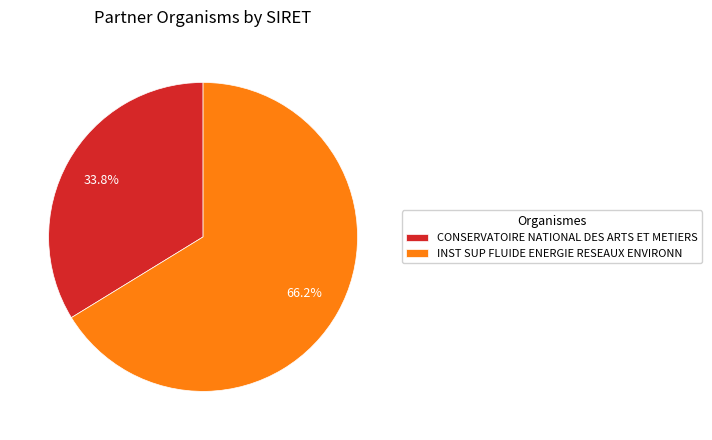

How many slices are in this pie chart?

2